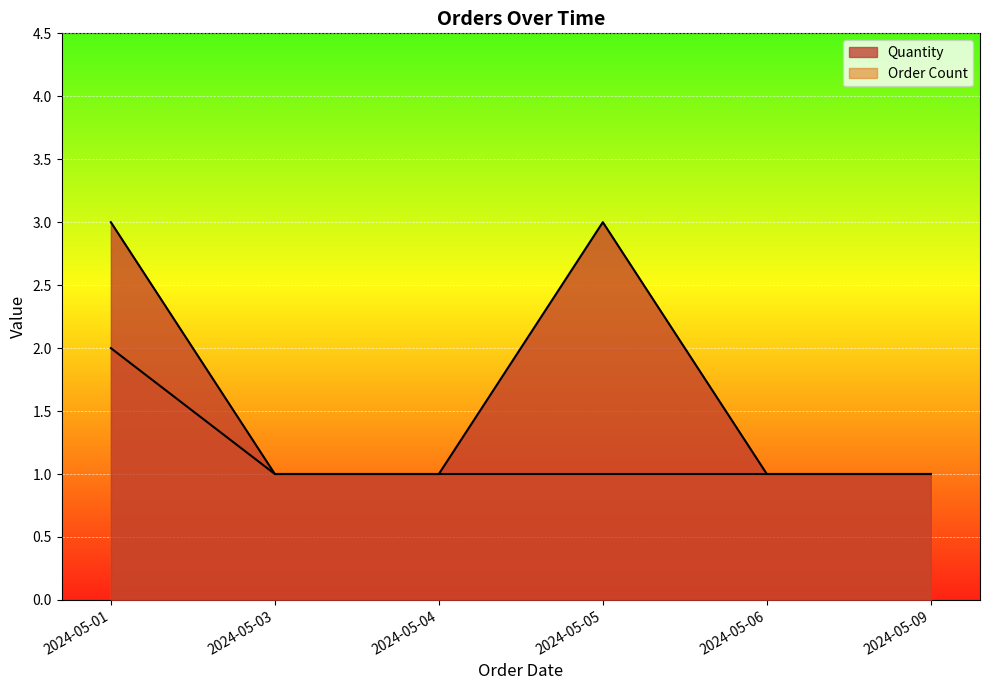

True or false: Order Count and Quantity intersect in this chart.

False